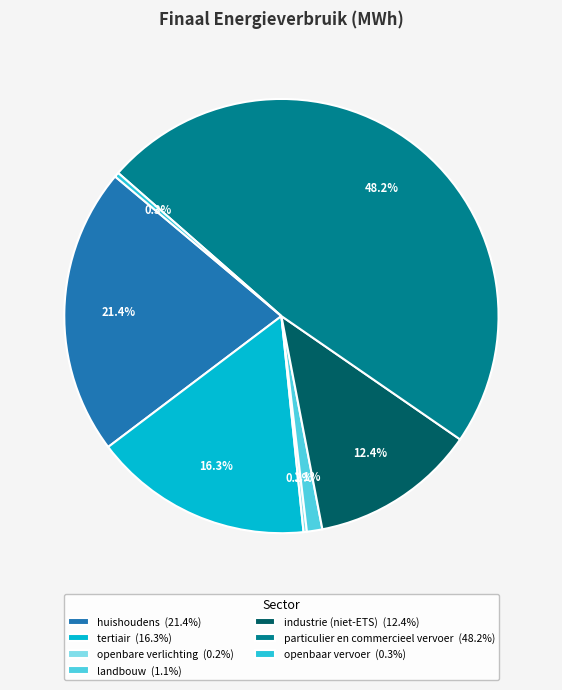

What is the largest slice in the pie chart?

particulier en commercieel vervoer